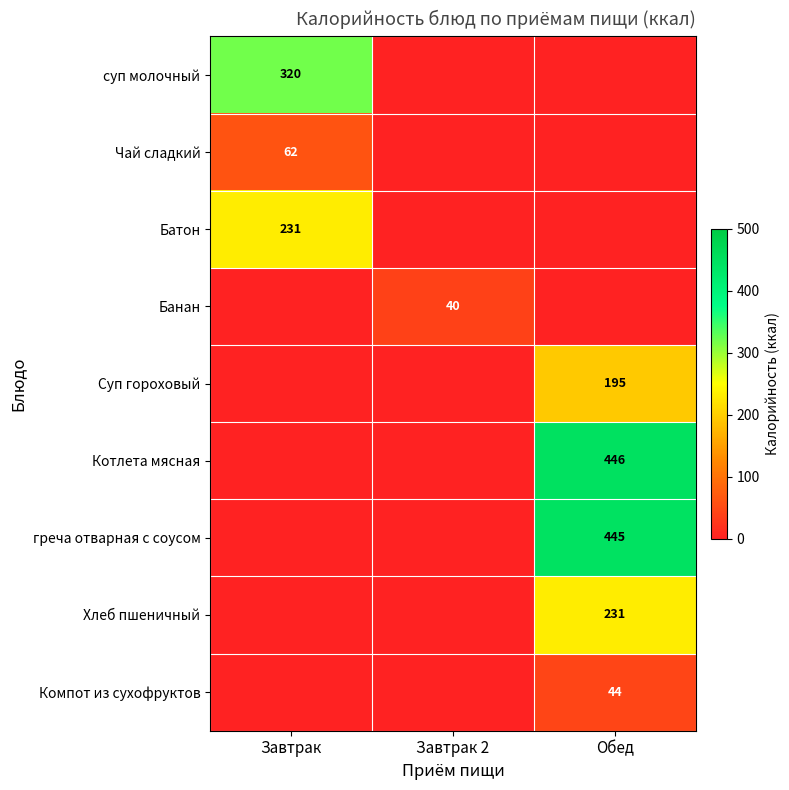

The value of Банан at Завтрак 2 is 55. True or false?

False